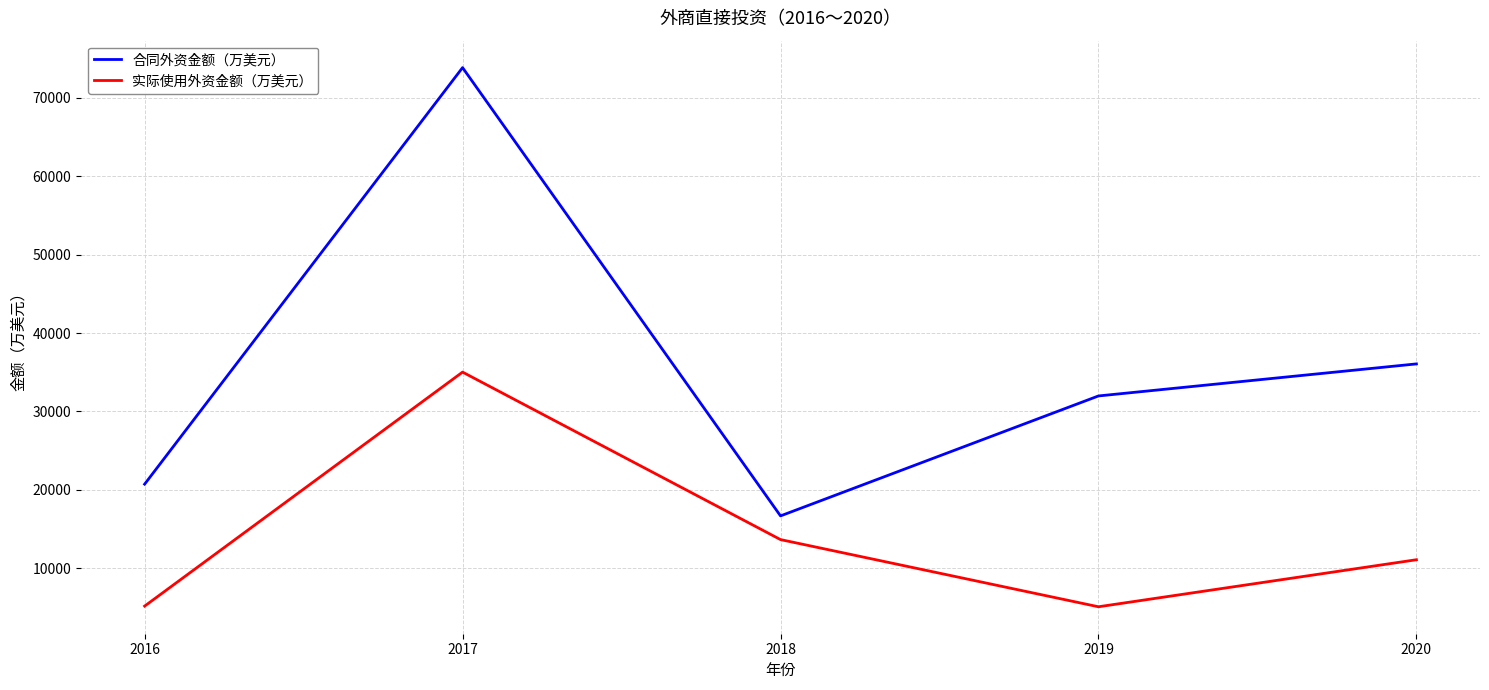

True or false: 合同外资金额（万美元） and 实际使用外资金额（万美元） intersect in this chart.

False